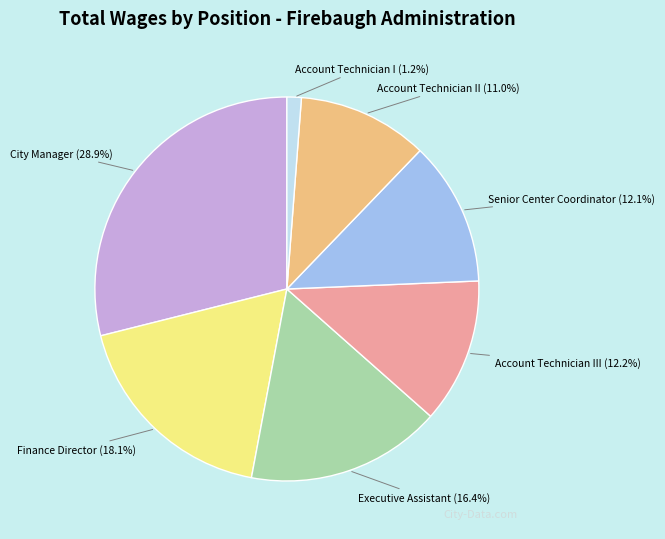

Does Account Technician III account for over 50% of the chart?

No